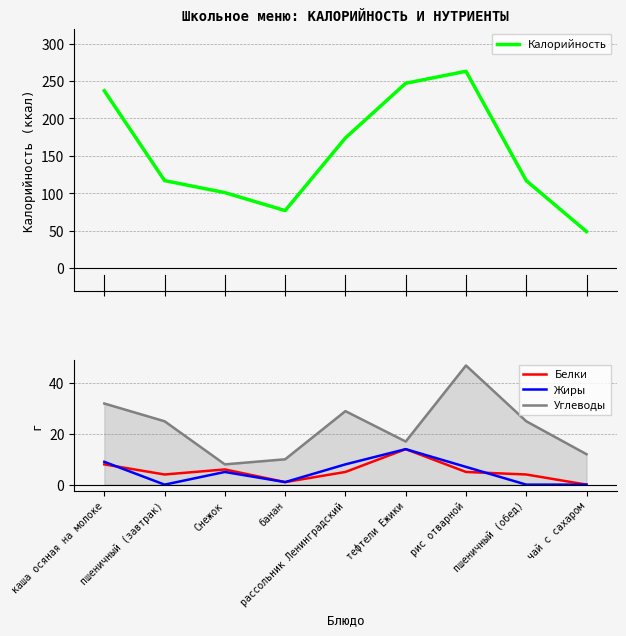

In Жиры, how many points are higher than both neighbors (excluding endpoints)?

2